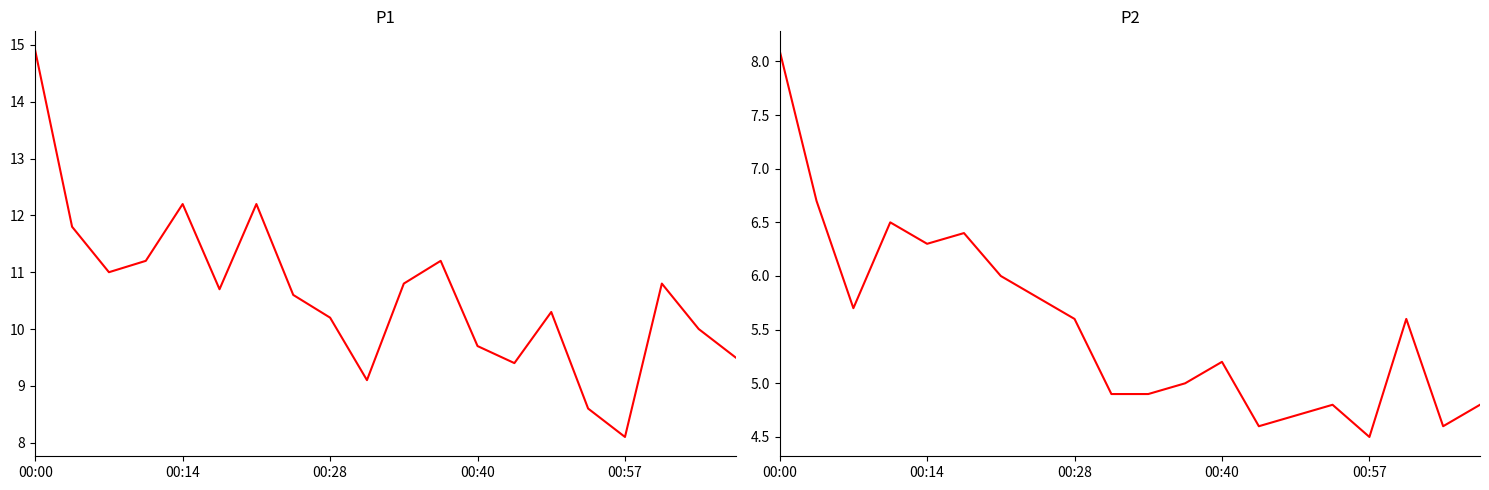

What is the total value across all series at 6?

18.2